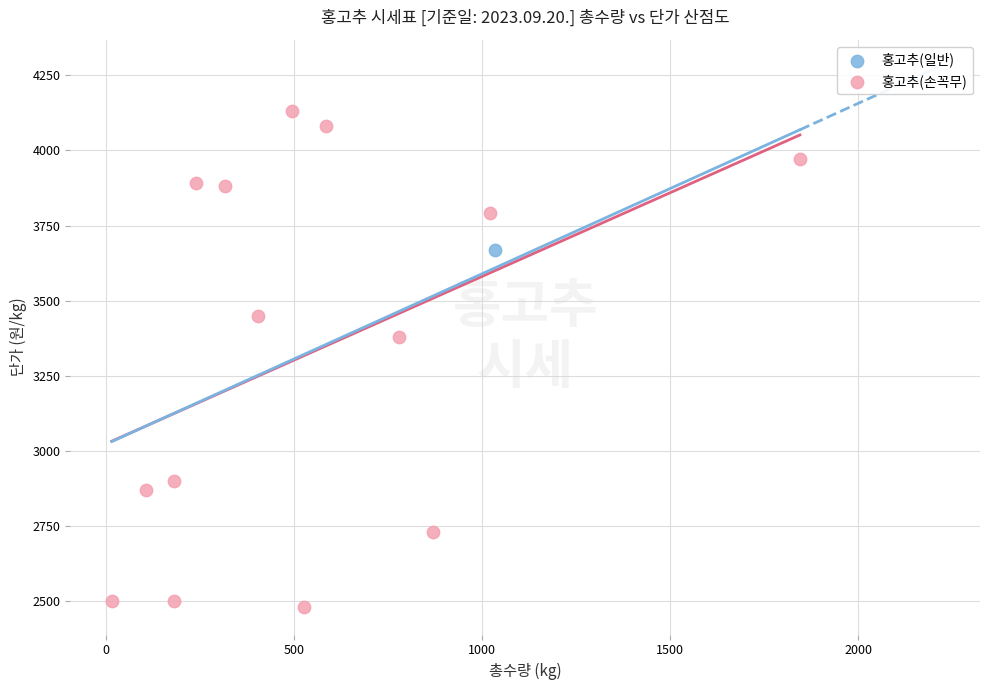

What are all the series names shown in the legend?

홍고추(일반), 홍고추(손꼭무)